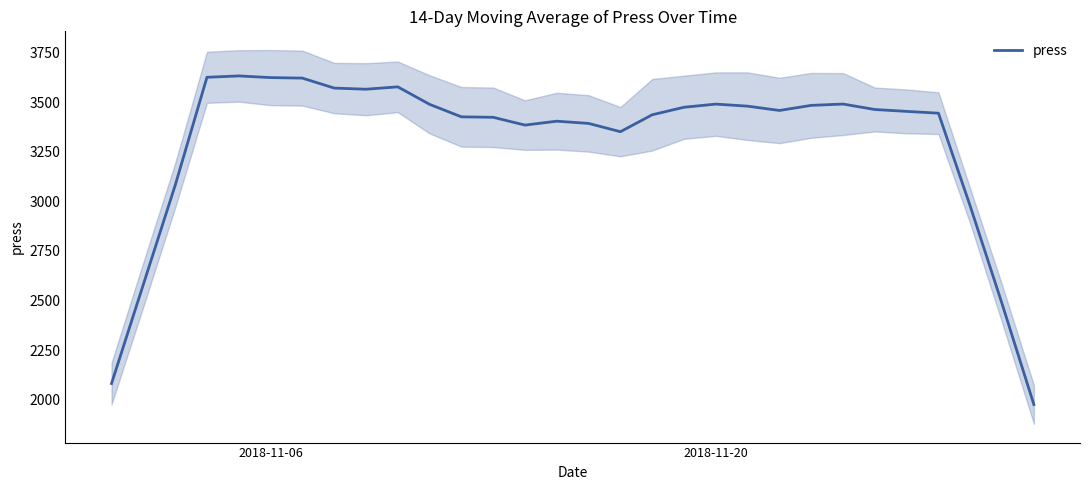

Reading left to right, list all the values displayed in this chart.

2082.6	2581.3	3080.1	3624.7	3631.5	3623.1	3620.5	3570.3	3564.5	3576.5	3488.4	3425.5	3423.2	3383.9	3403.5	3392.4	3350.6	3435.9	3473.7	3489.6	3479.2	3457.5	3483.3	3489.9	3462.4	3452.9	3443.8	2975.1	2484.1	1976.7